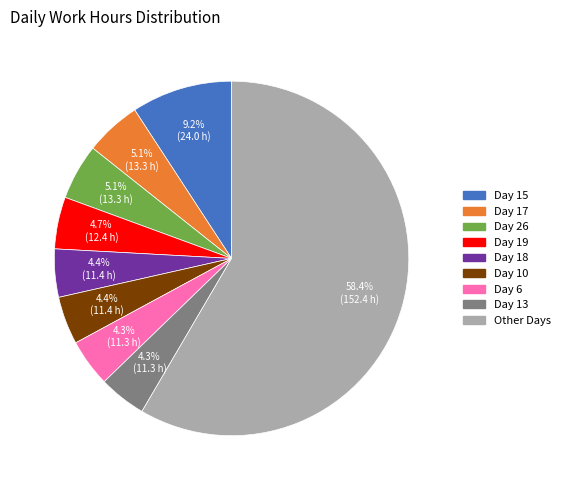

Does any single category account for the majority?

Yes